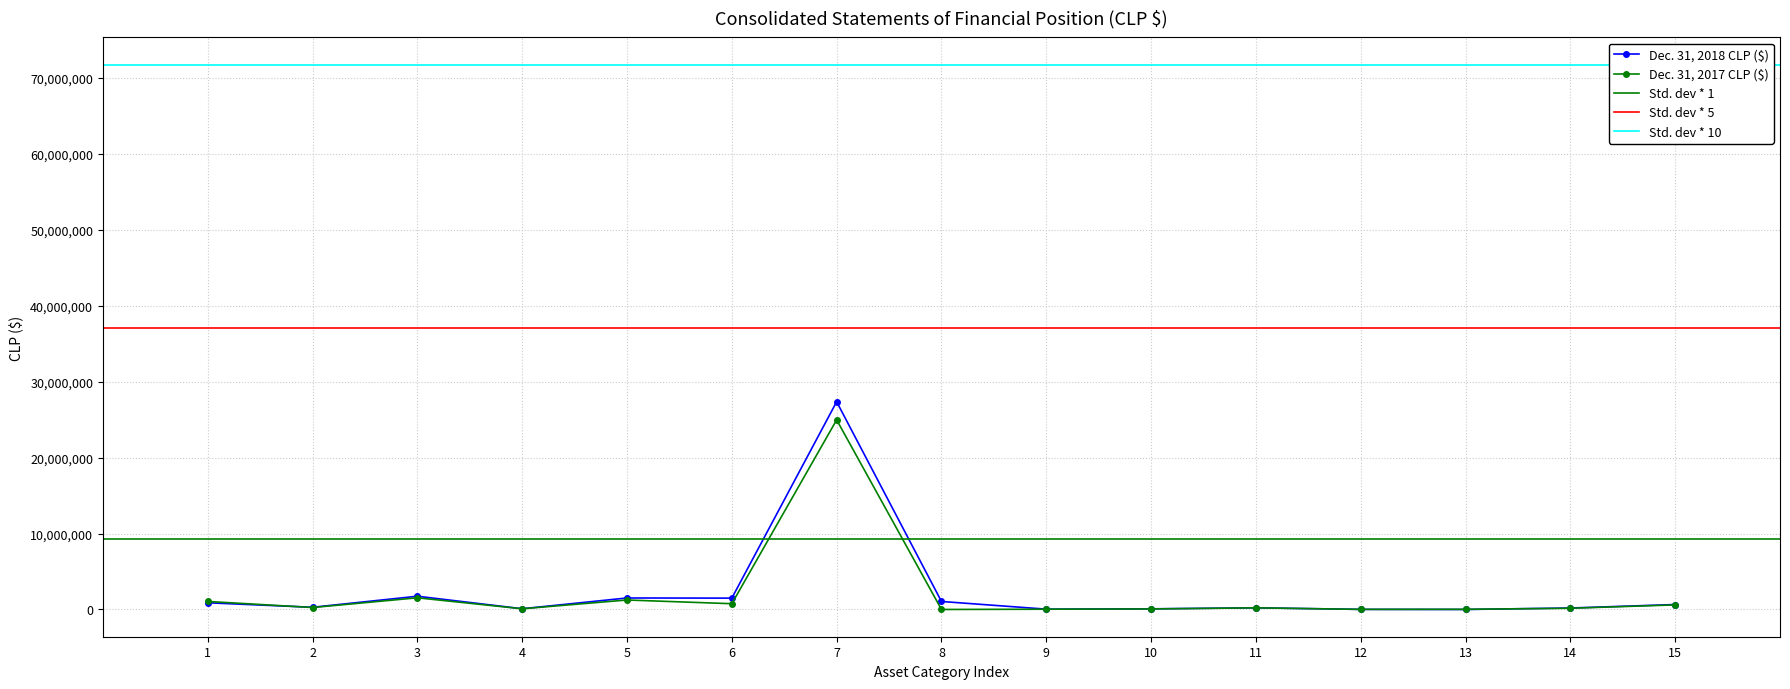

Which has a higher value, 1 or 8?

8